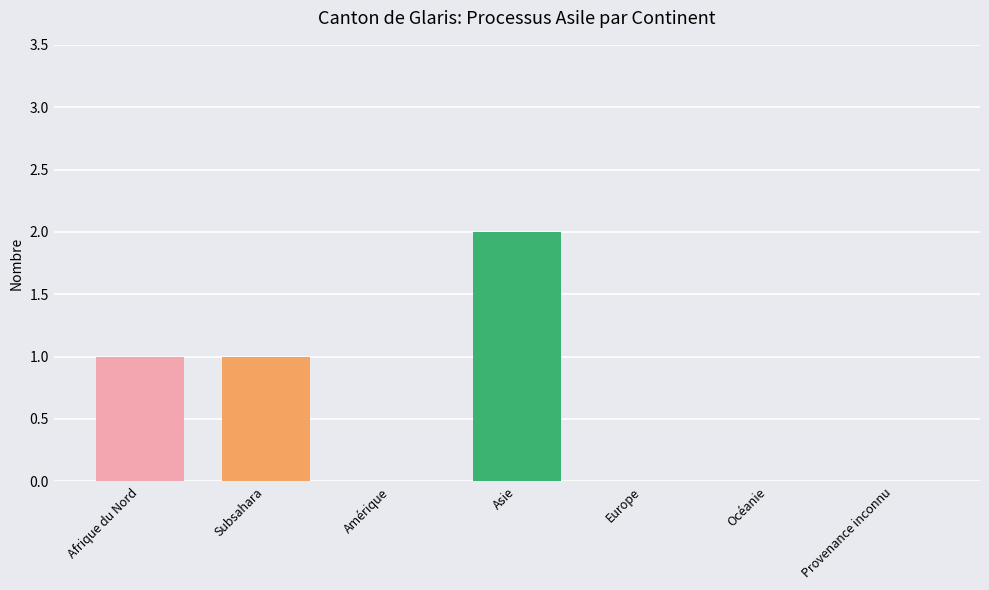

What is the change in value from Asie to Océanie?

-2